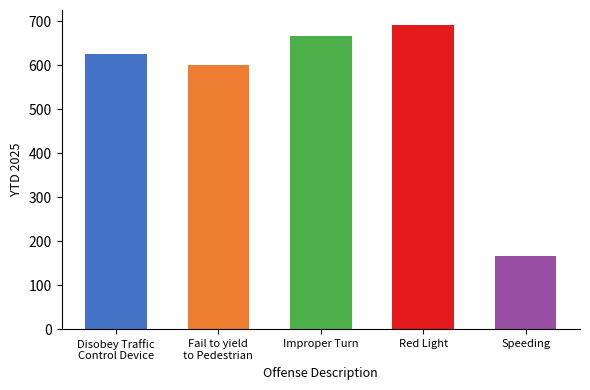

Does the chart contain stacked bars?

No